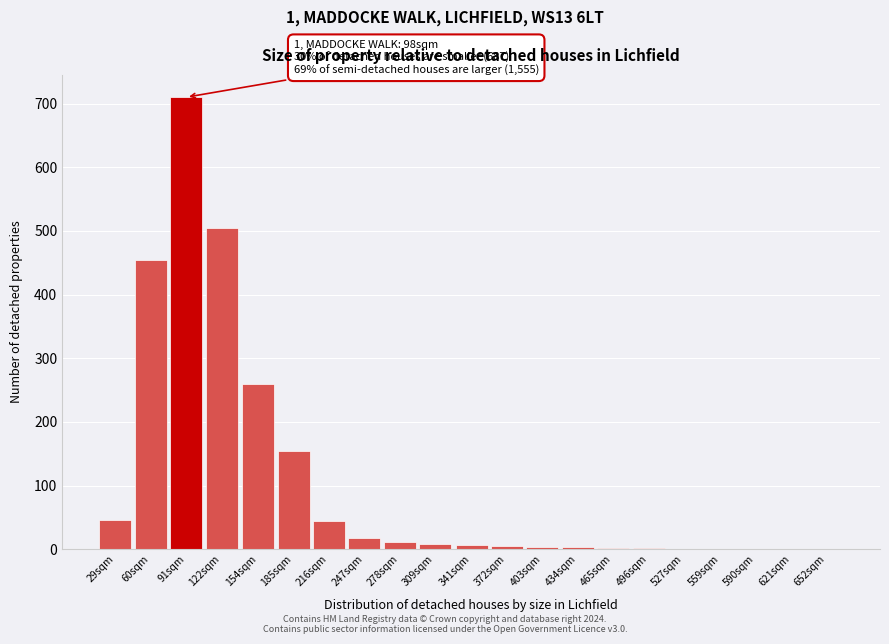

What is the change in value from 91sqm to 185sqm?

-555